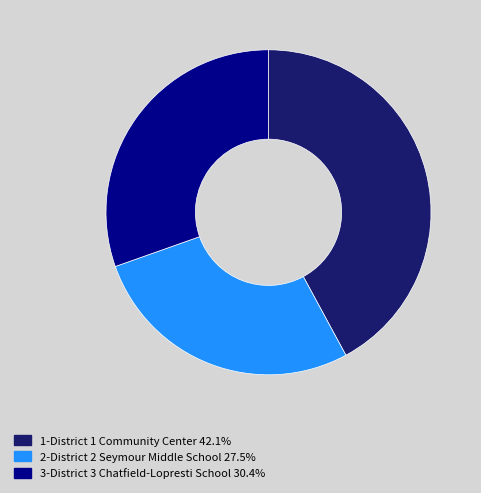

How many slices are in this pie chart?

3